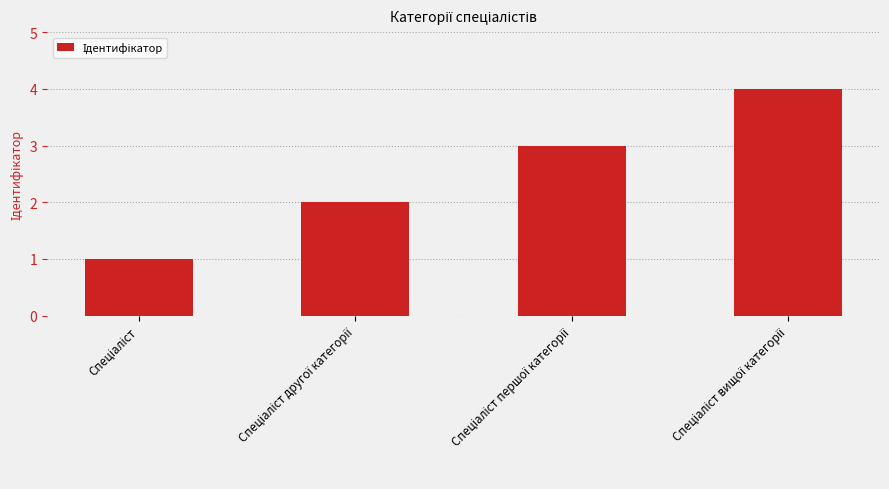

What is the sum of all values?

10